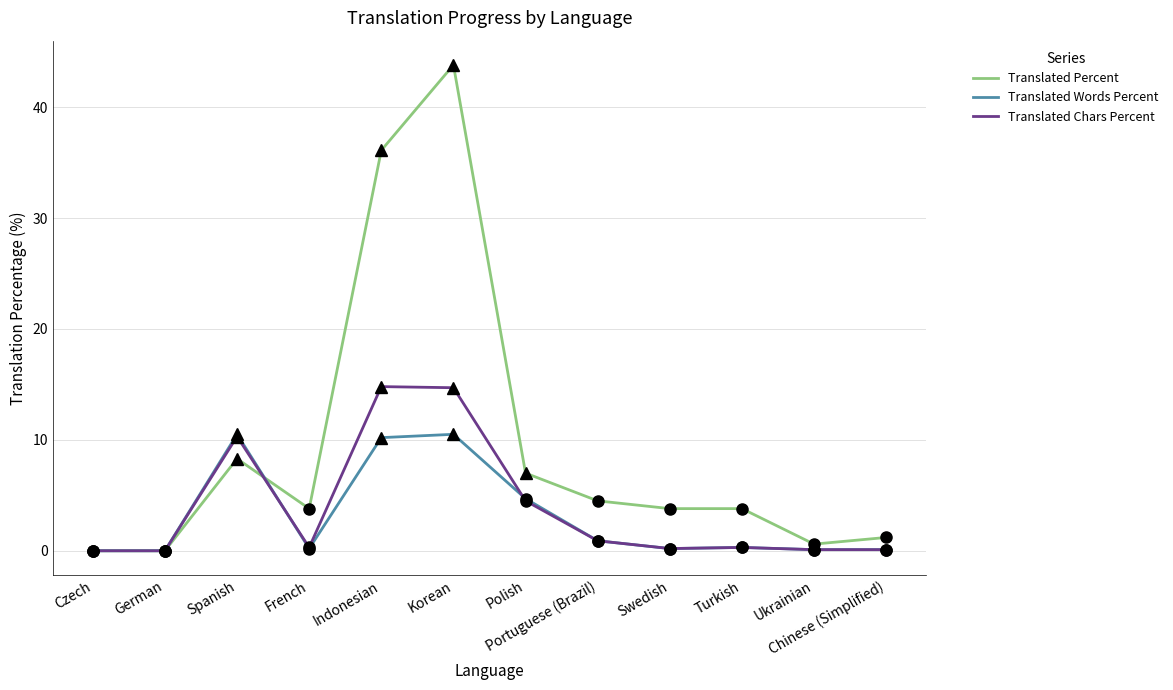

What is the total value across all series at Swedish?

4.2